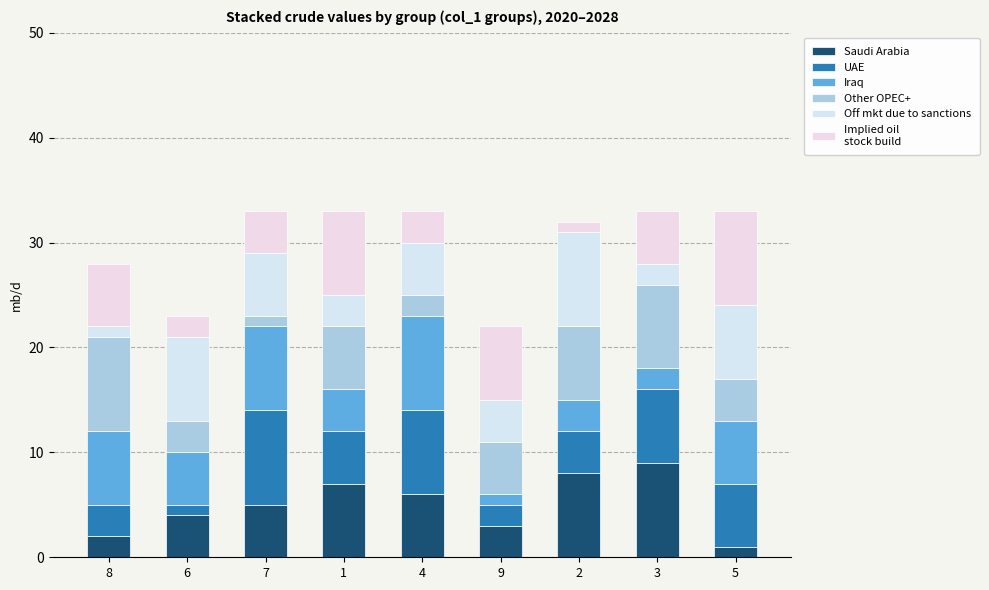

Does the chart contain any negative values?

No